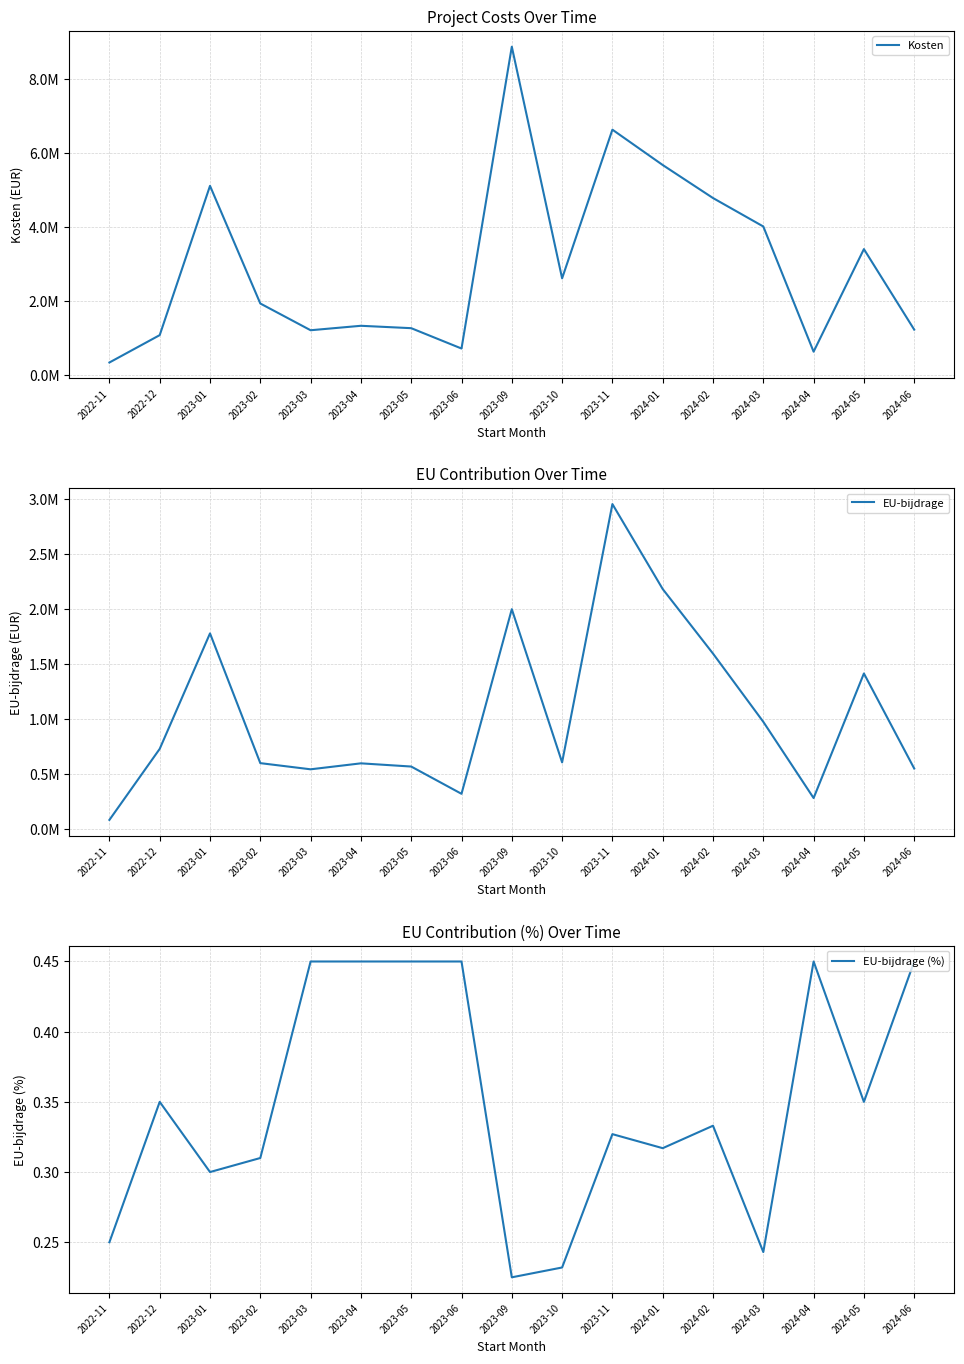

True or false: EU-bijdrage (%) has a value of 0.1 at 2023-09.

False